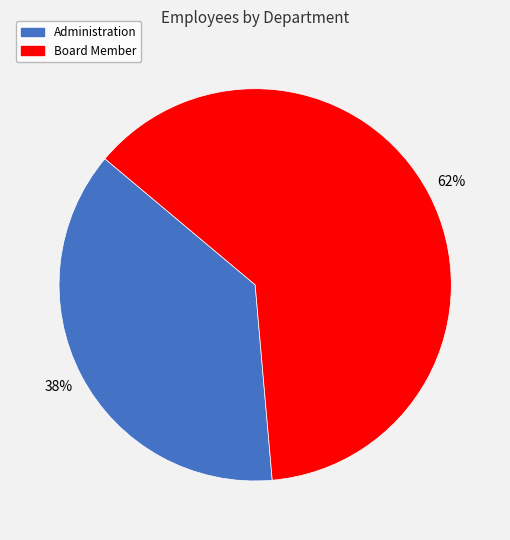

What is the ratio of the value at Administration to the value at Board Member?

0.6